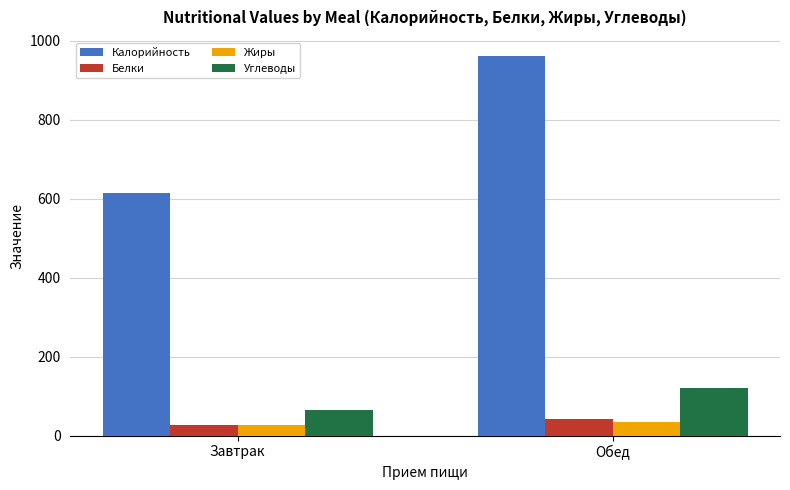

The value of Калорийность at Обед is 260.6. True or false?

False